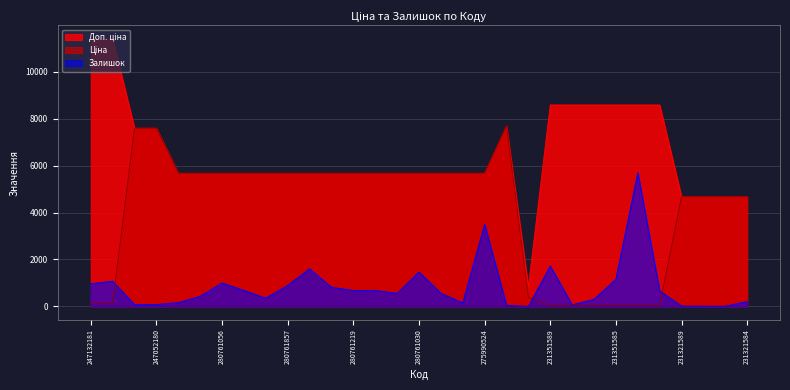

True or false: Доп. ціна and Залишок cross at least once.

False